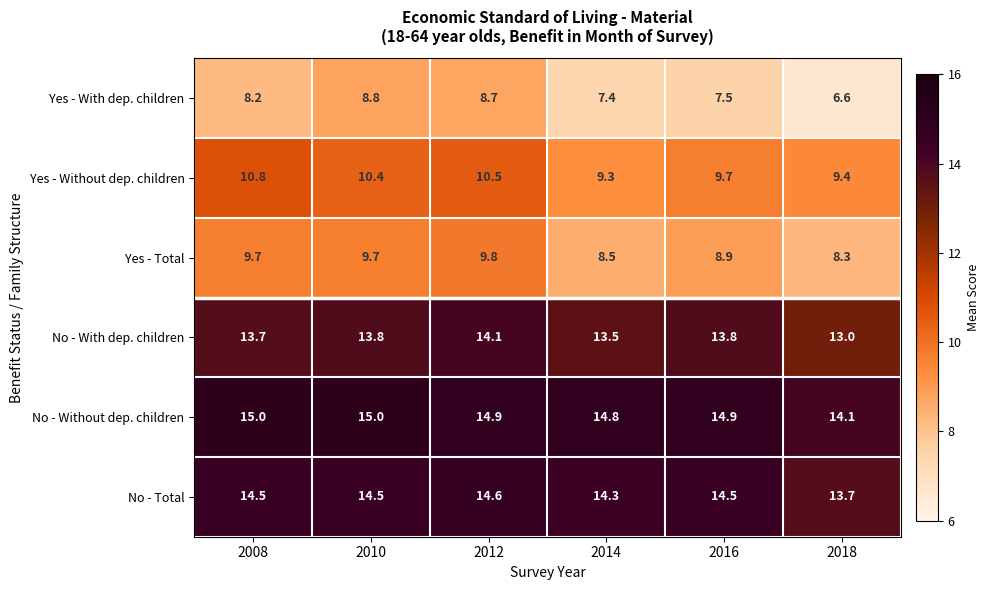

What is the spread (max minus min) of values at 2010?

6.2